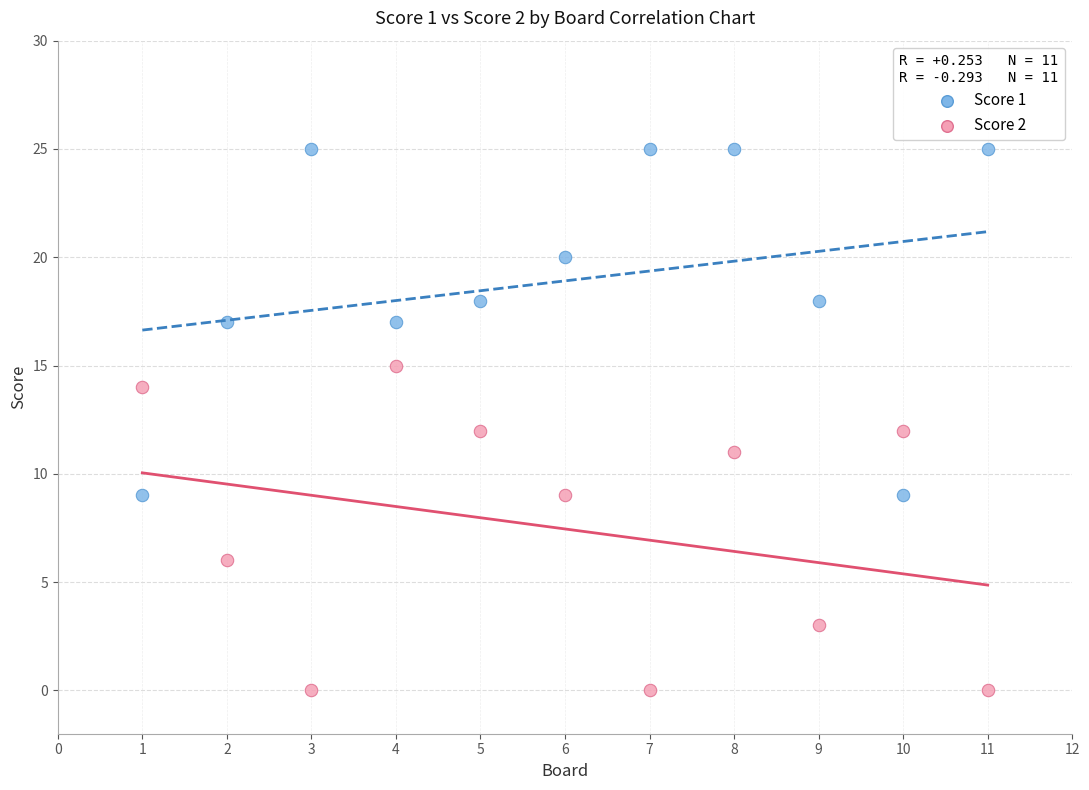

Which series reaches the minimum Y coordinate?

Score 2